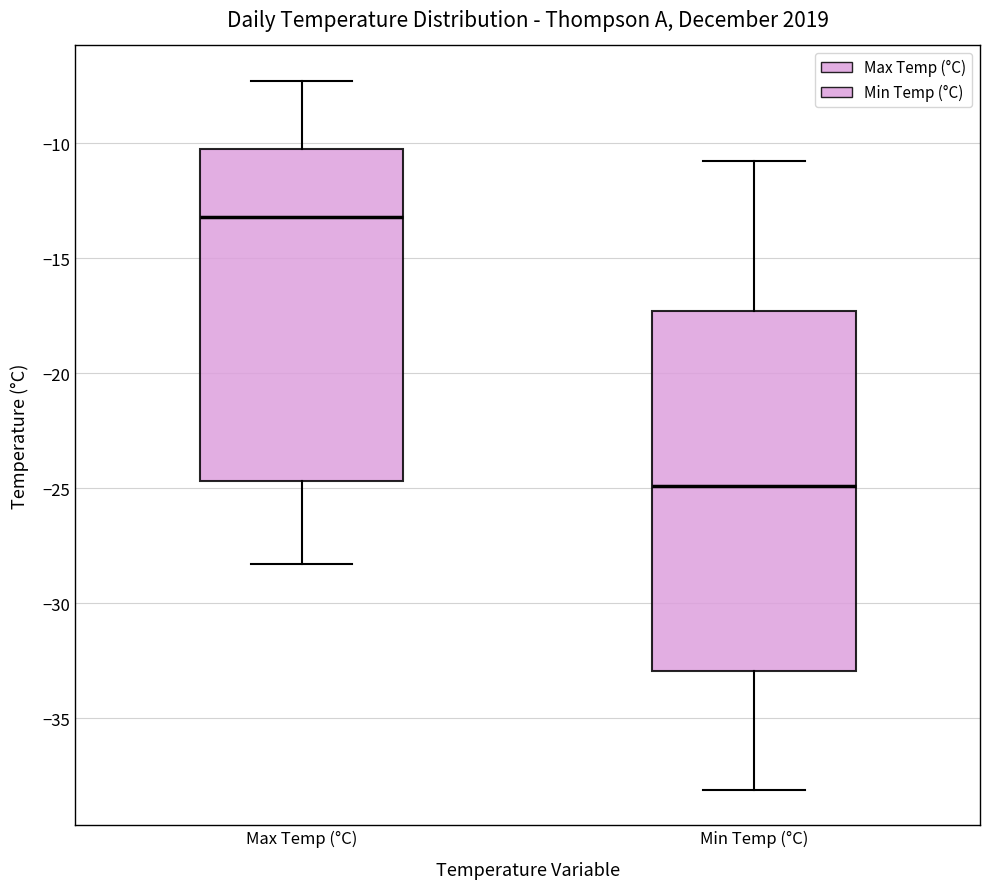

Reading left to right, read every box against the y-axis: the position of its median line, the range the box covers, and the ends of its whiskers. The values are not printed on the chart, so give them approximately, as read against the axis.

Max Temp (°C): median -13.0, box -24.5 to -10.0, whiskers -28.5 to -7.5
Min Temp (°C): median -25.0, box -33.0 to -17.5, whiskers -38.0 to -11.0